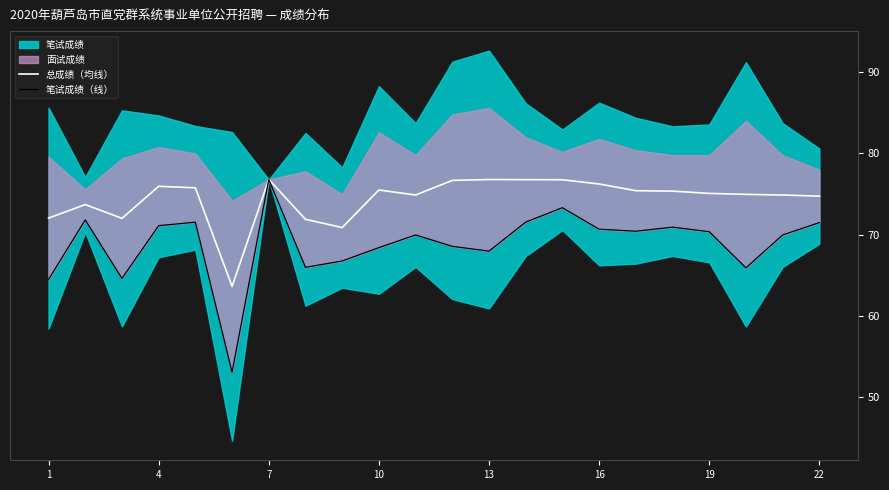

What is the maximum value for 总成绩（均线）?

76.8